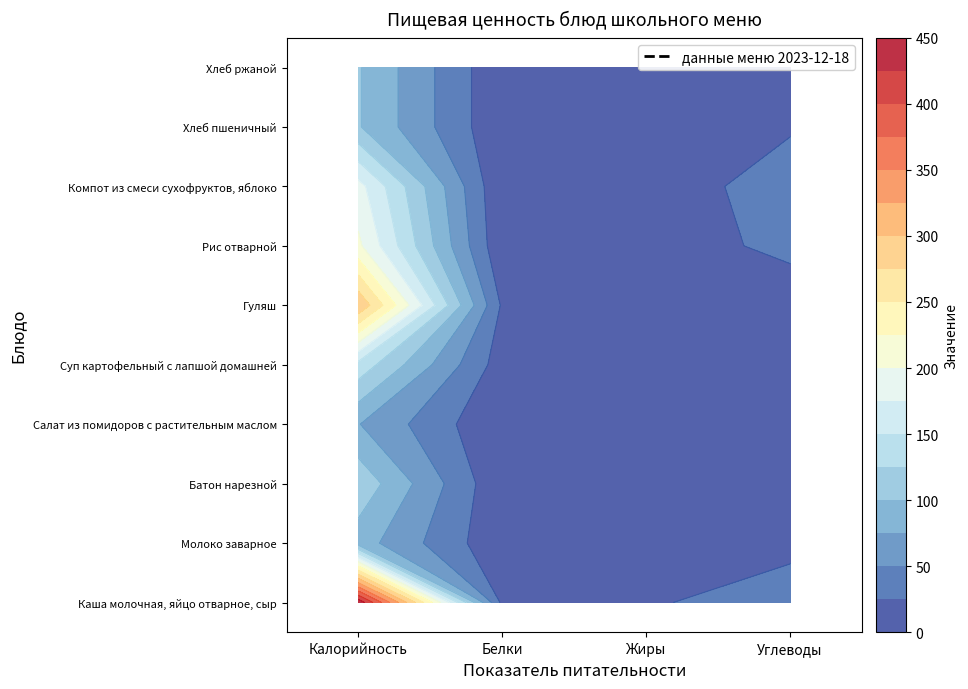

Which series has the largest total across all categories?

Каша молочная, яйцо отварное, сыр